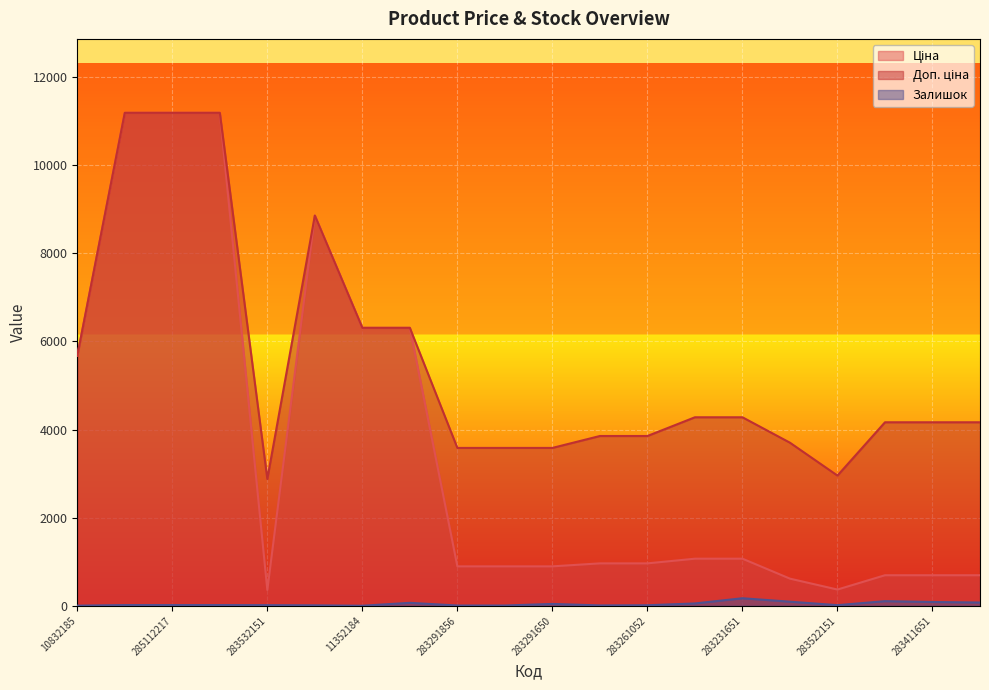

Which series changed the most between 283532151 and 283261651?

Доп. ціна